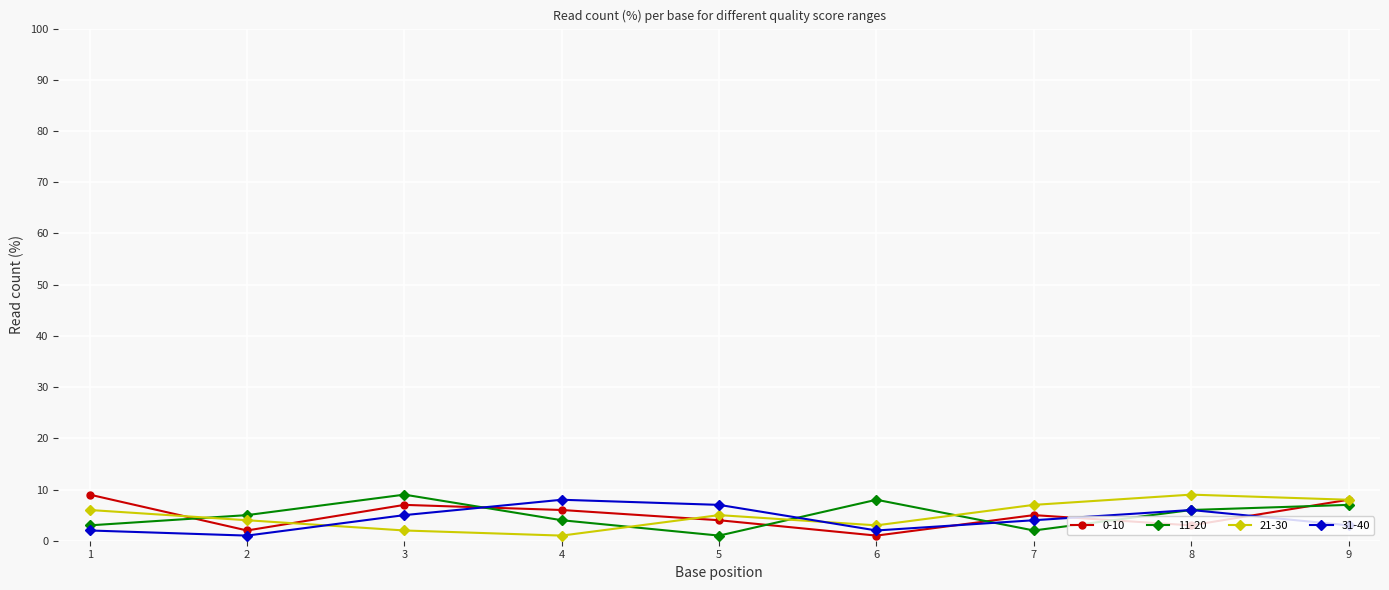

The value of 21-30 at 9 is 8. True or false?

True